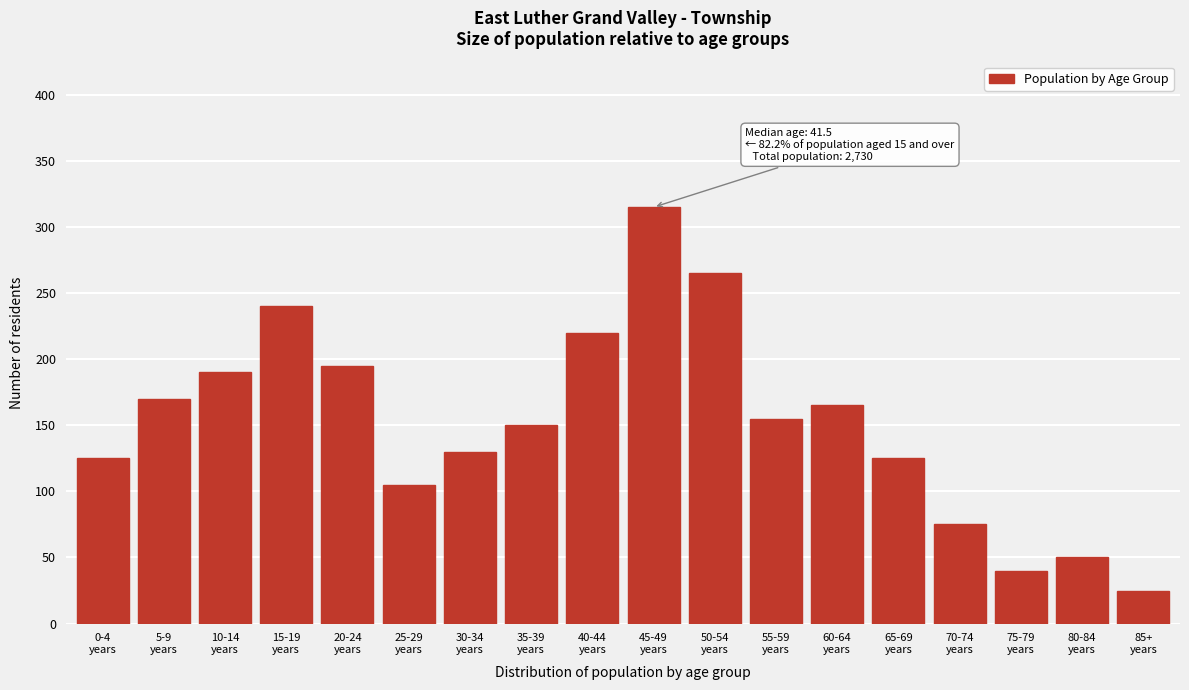

Reading left to right, what are all the values shown in this chart?

125	170	190	240	195	105	130	150	220	315	265	155	165	125	75	40	50	25